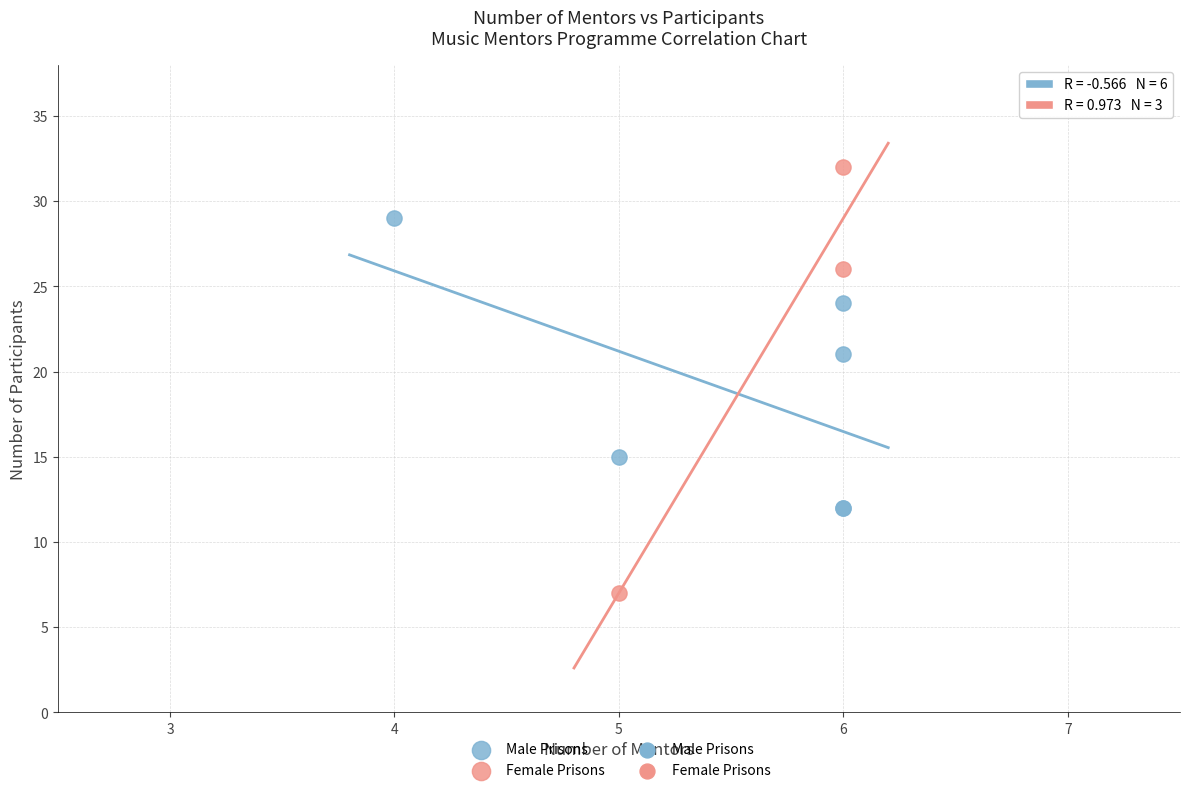

Which series reaches the maximum Y coordinate?

Female Prisons